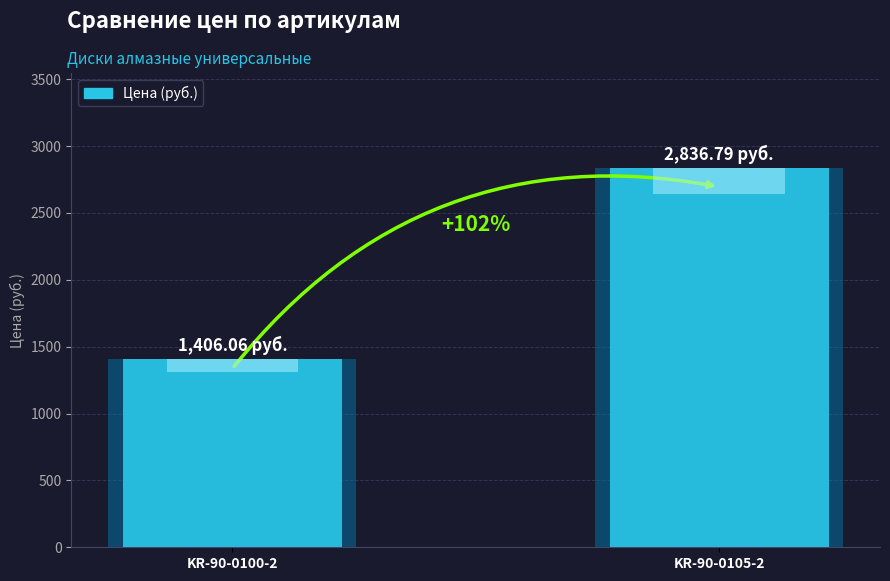

What is the value of the 1st bar from the left?

1406.1